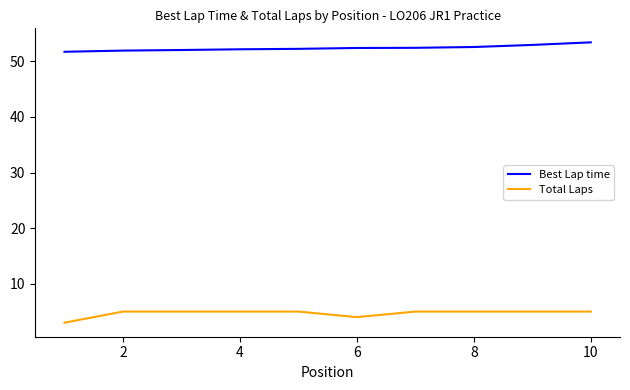

Which series has the largest total across all categories?

Best Lap time